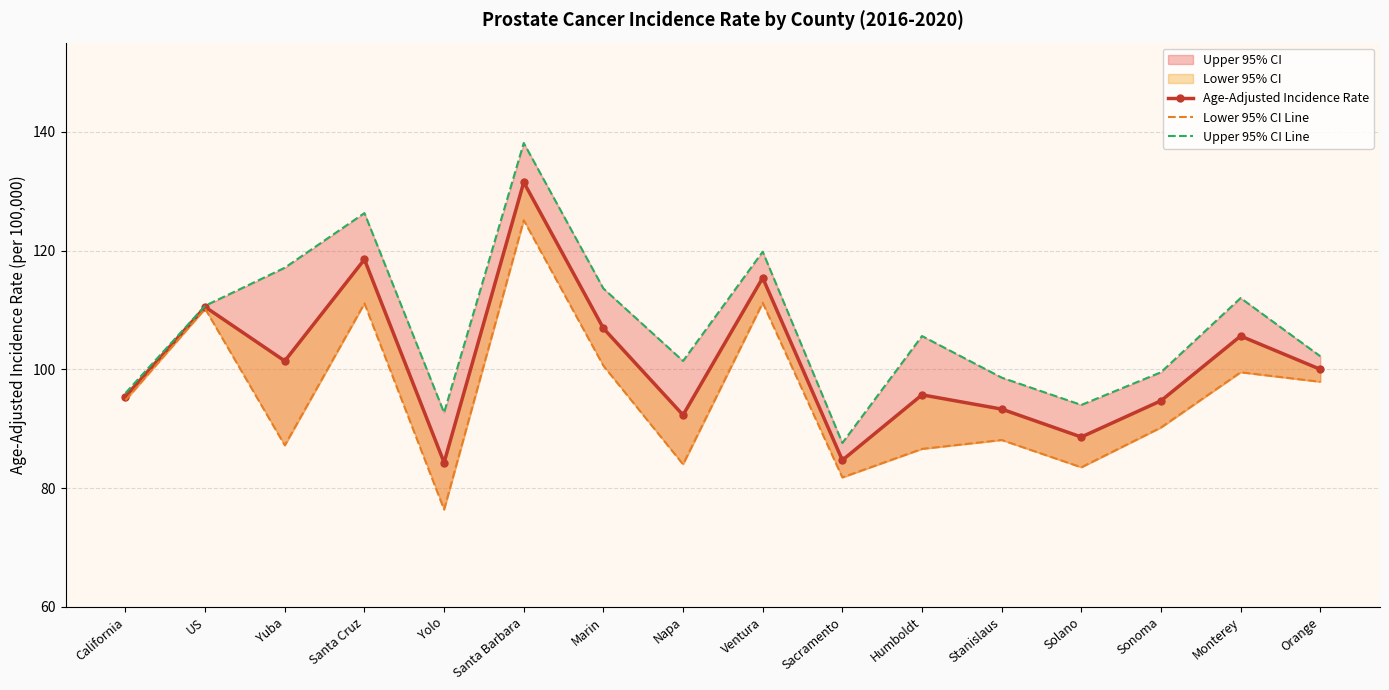

Reading right to left, extract all data points from this chart.

Age-Adjusted Incidence Rate: Orange=100.0	Monterey=105.6	Sonoma=94.7	Solano=88.6	Stanislaus=93.3	Humboldt=95.7	Sacramento=84.7	Ventura=115.4	Napa=92.3	Marin=106.9	Santa Barbara=131.5	Yolo=84.3	Santa Cruz=118.5	Yuba=101.4	US=110.5	California=95.4
Lower 95% CI Line: Orange=97.9	Monterey=99.5	Sonoma=90.2	Solano=83.5	Stanislaus=88.1	Humboldt=86.6	Sacramento=81.8	Ventura=111.2	Napa=84.0	Marin=100.6	Santa Barbara=125.1	Yolo=76.4	Santa Cruz=111.1	Yuba=87.2	US=110.2	California=94.8
Upper 95% CI Line: Orange=102.2	Monterey=112.0	Sonoma=99.5	Solano=94.0	Stanislaus=98.6	Humboldt=105.6	Sacramento=87.6	Ventura=119.8	Napa=101.4	Marin=113.6	Santa Barbara=138.1	Yolo=92.7	Santa Cruz=126.3	Yuba=117.1	US=110.7	California=96.0